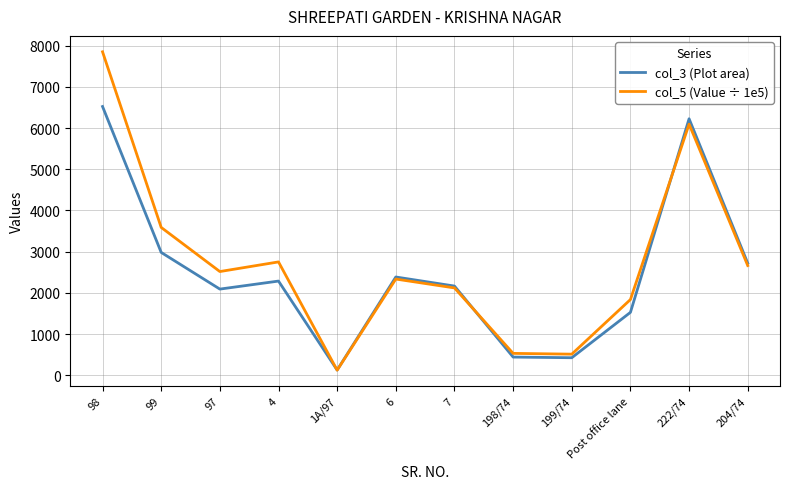

Which label corresponds to the largest value in the chart?

98